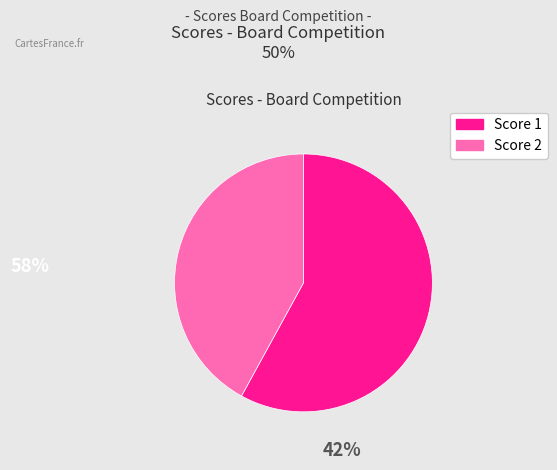

Is there any slice that represents more than half of the pie?

Yes